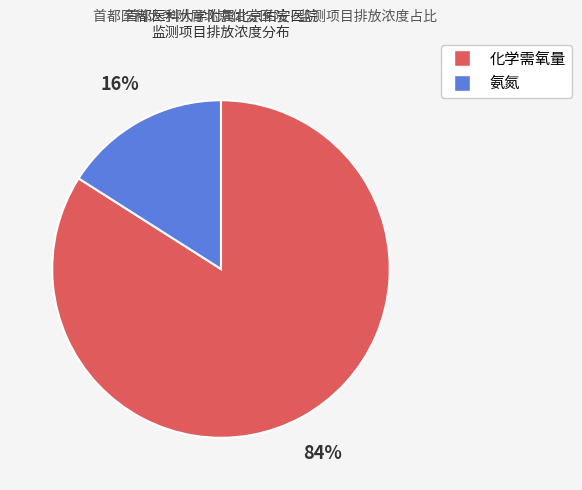

How many slices are in this pie chart?

2